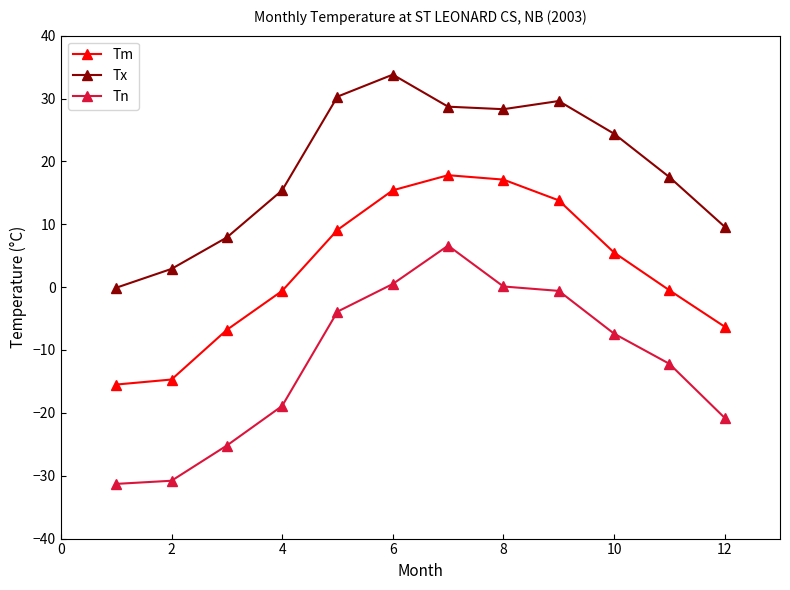

What is the value of the Tn point at the 11th from the left?

-12.2